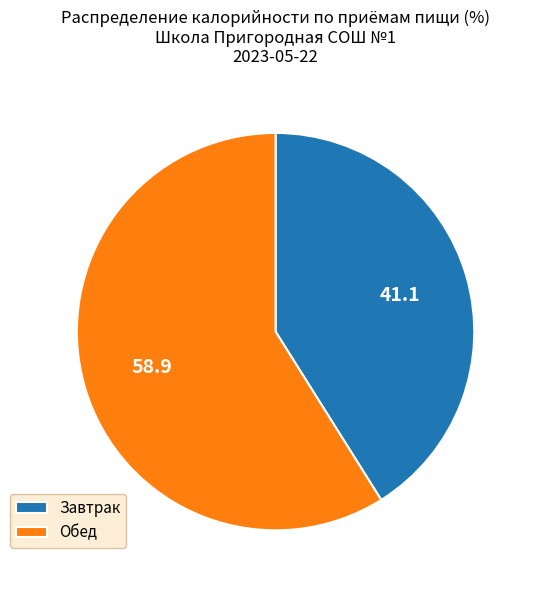

Is the sum of Завтрак and Обед greater than half?

Yes